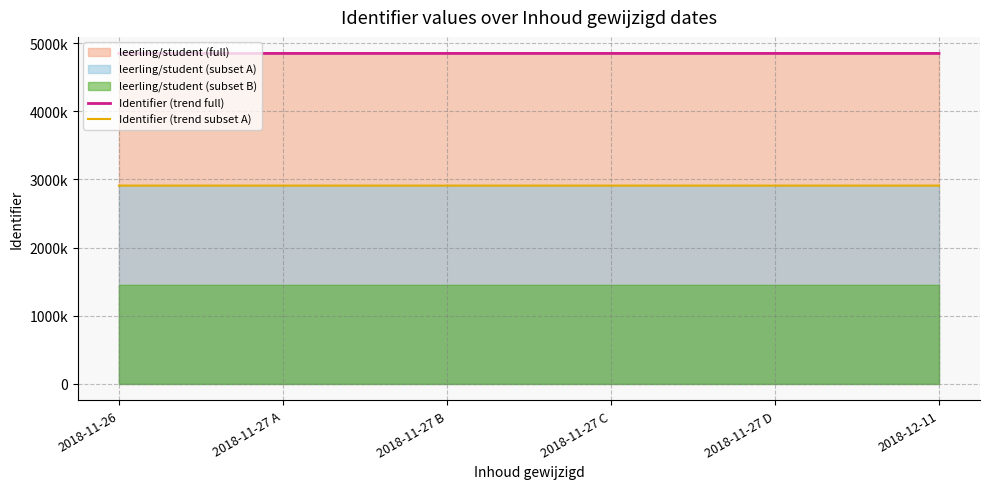

How many interior local peaks does the Identifier (trend full) series have?

1